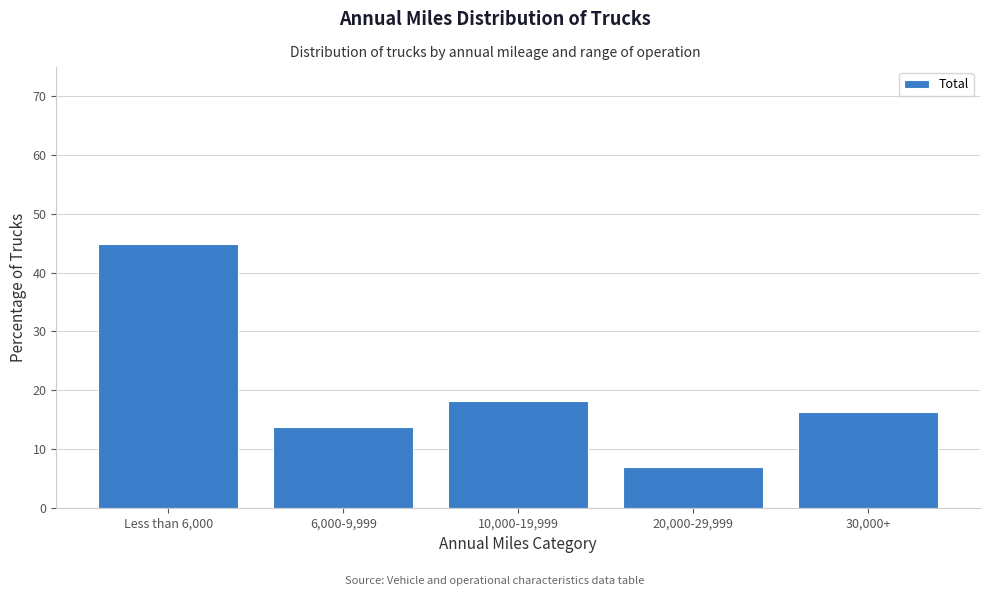

Reading left to right, what are all the values shown in this chart?

44.8	13.7	18.2	7.0	16.3